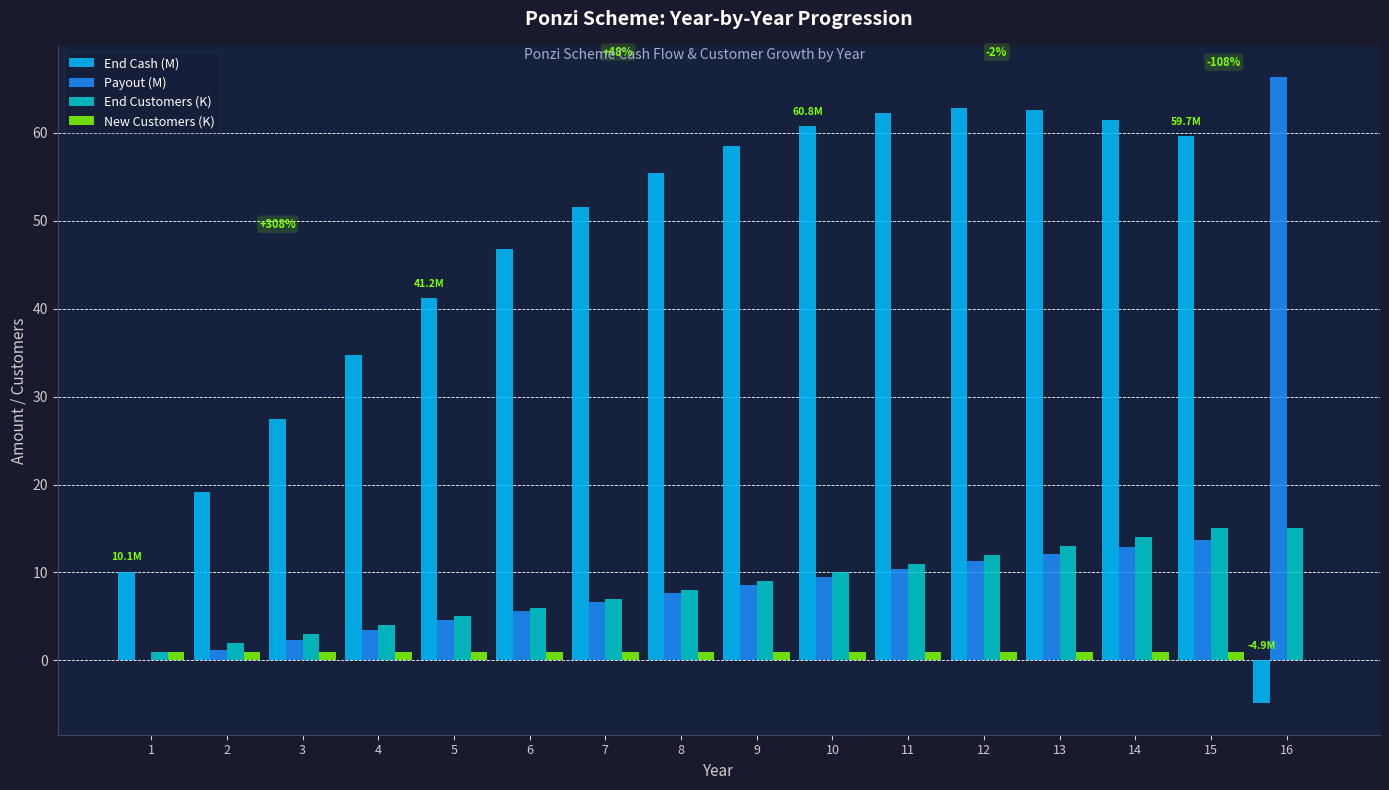

Count the number of categories in the chart.

16